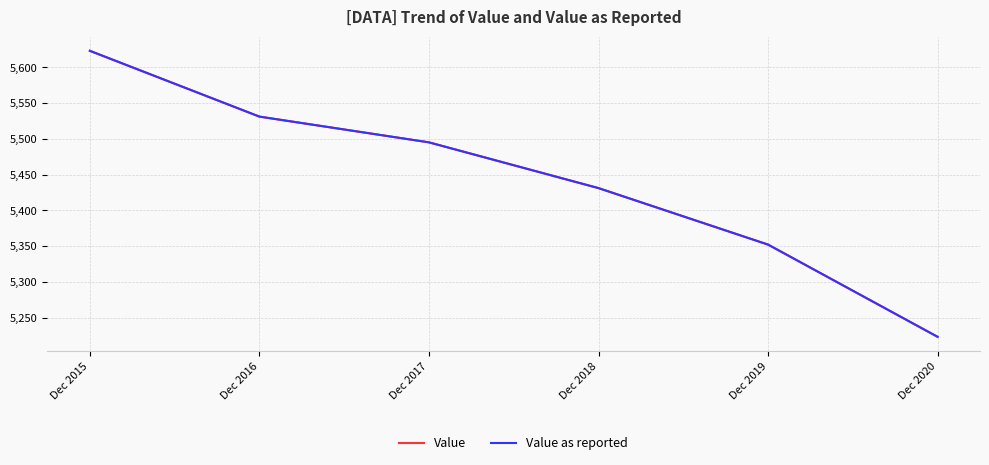

Between Dec 2016 and Dec 2020, which series saw the biggest shift?

Value